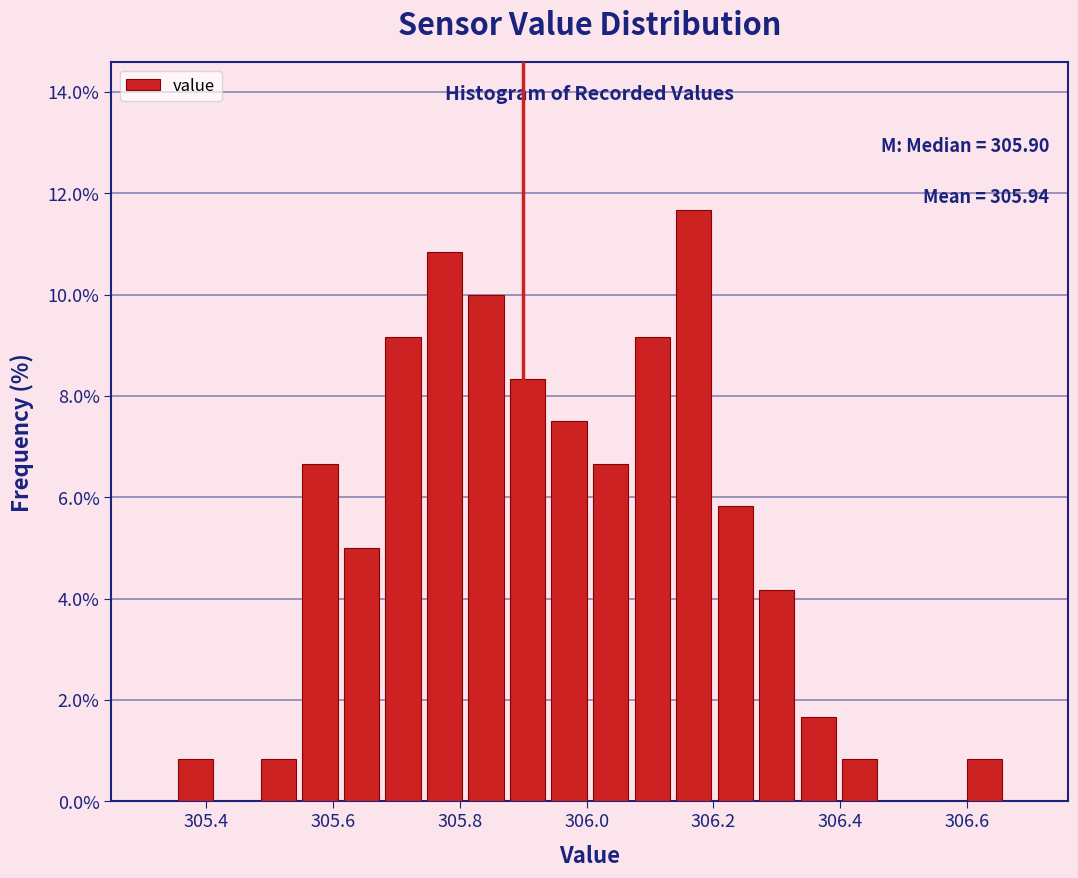

Around what value on the x-axis is the tallest bar? Give the approximate position of its centre, as read against the axis.

306.16